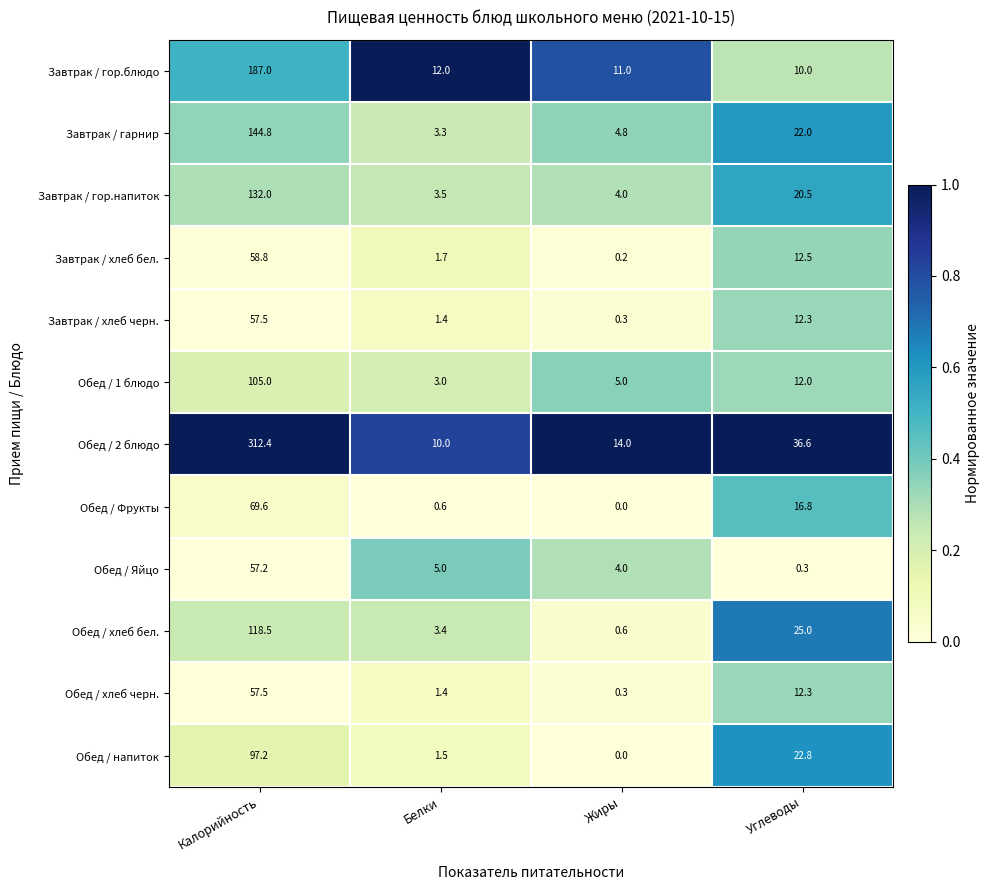

Count the number of categories in the chart.

4